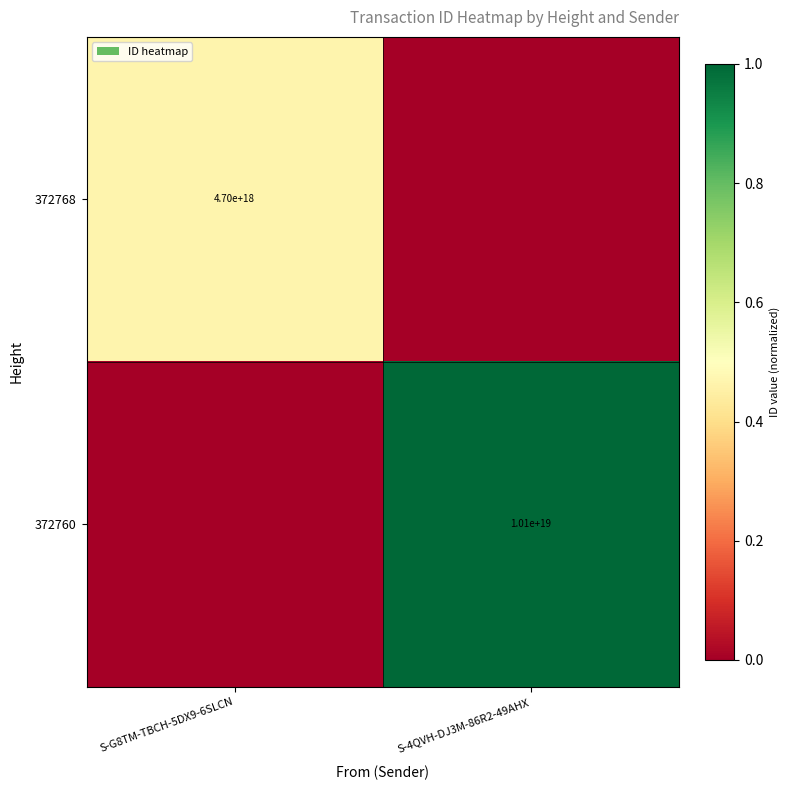

What is the difference between the highest and lowest values at S-4QVH-DJ3M-86R2-49AHX?

1.0